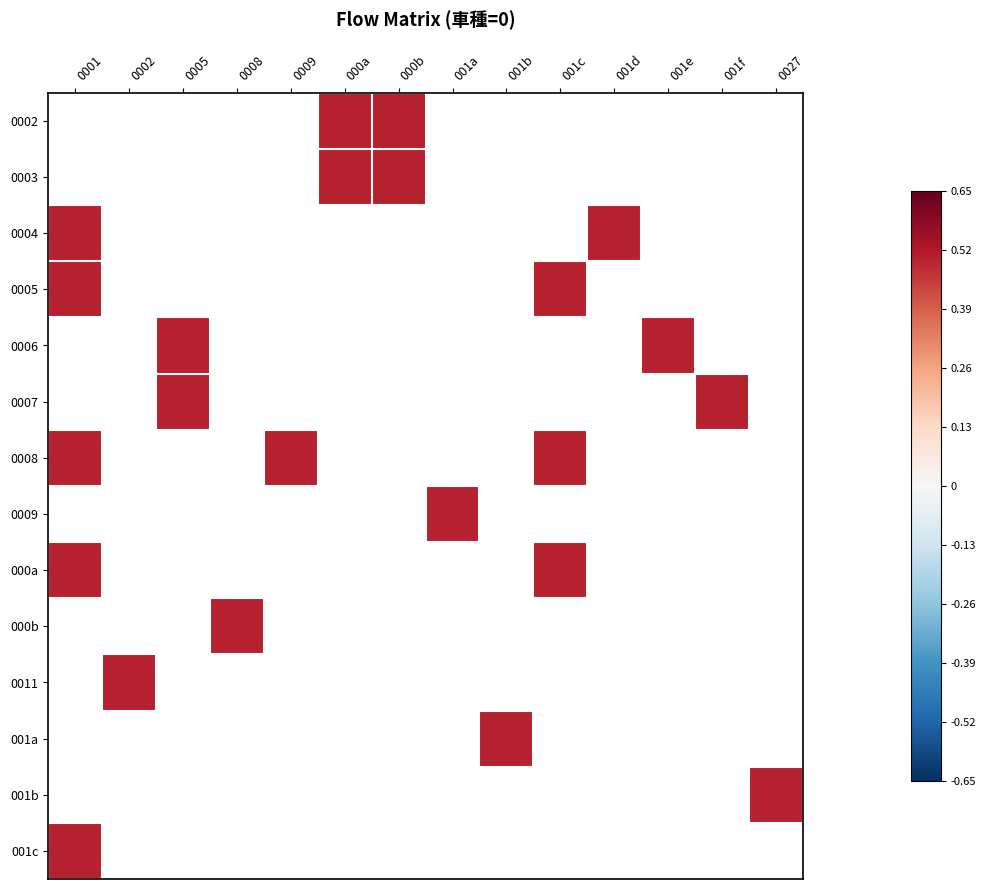

Which has a higher value, 001f or 0027?

0027